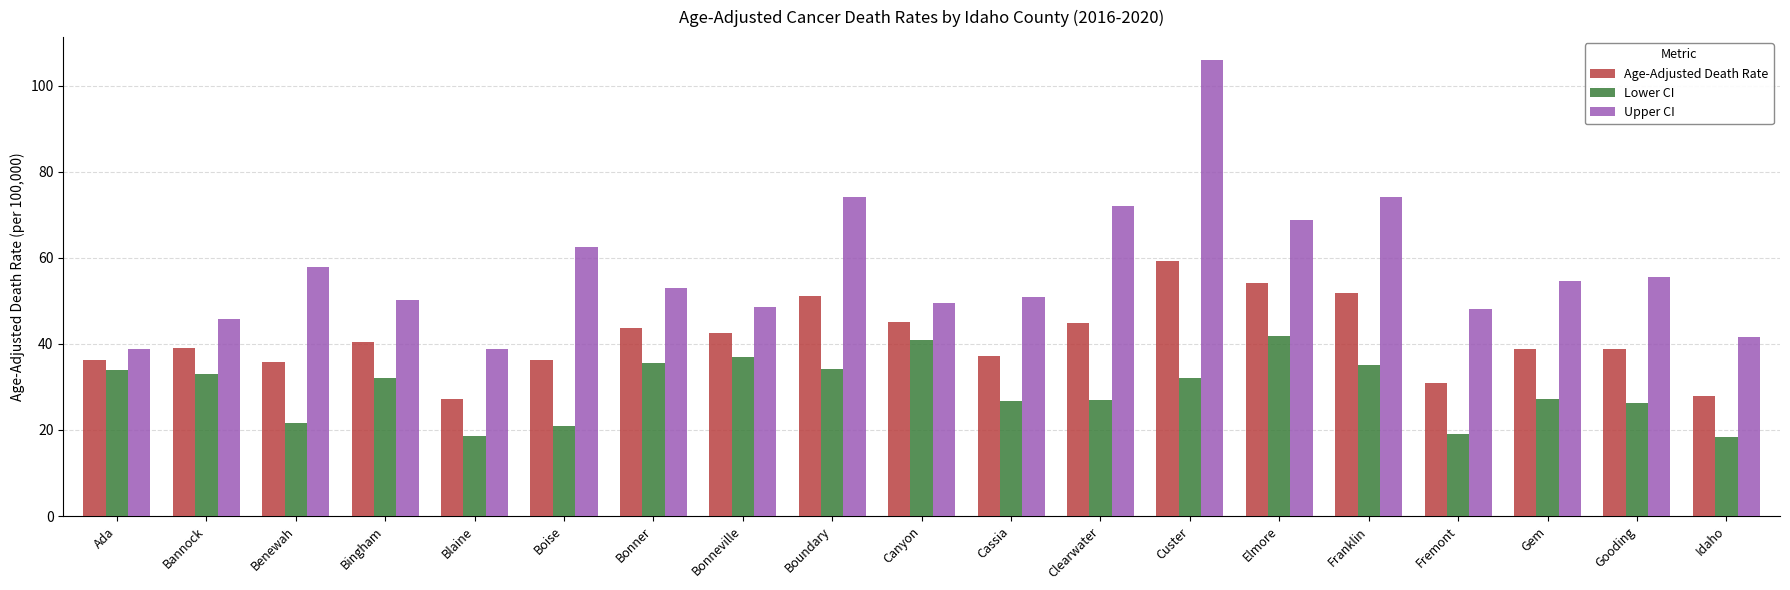

What is the sum of the Lower CI values at Bonneville and Canyon?

78.0